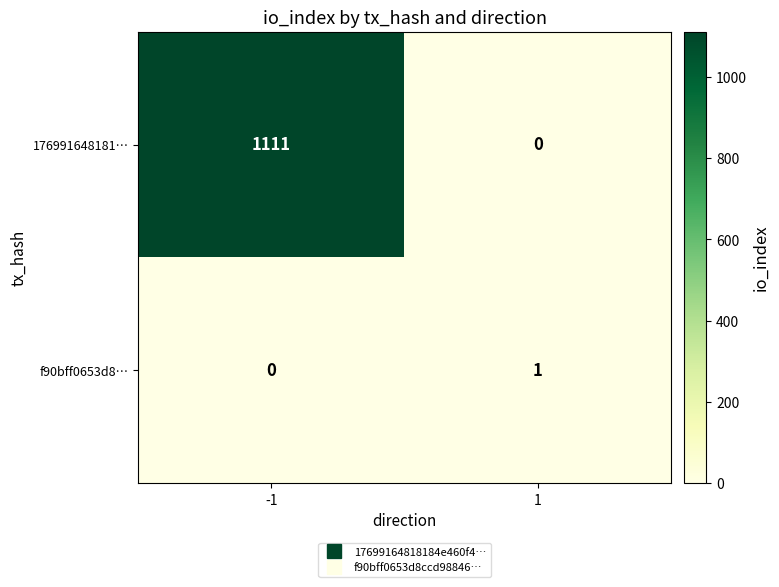

Is it true that f90bff0653d8… equals 1 at -1?

False